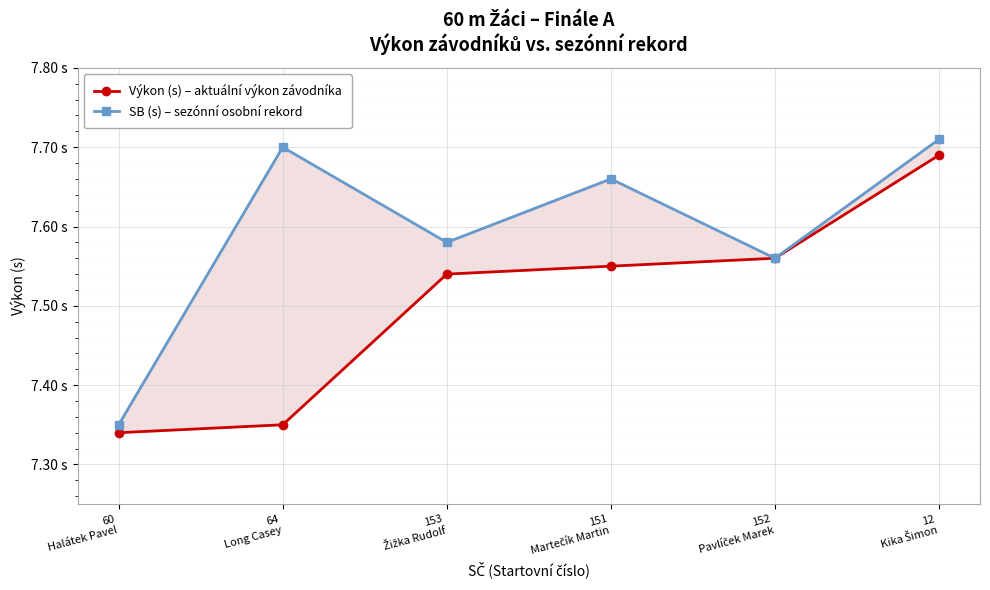

What is the label of the 5th point from the right?

64
Long Casey